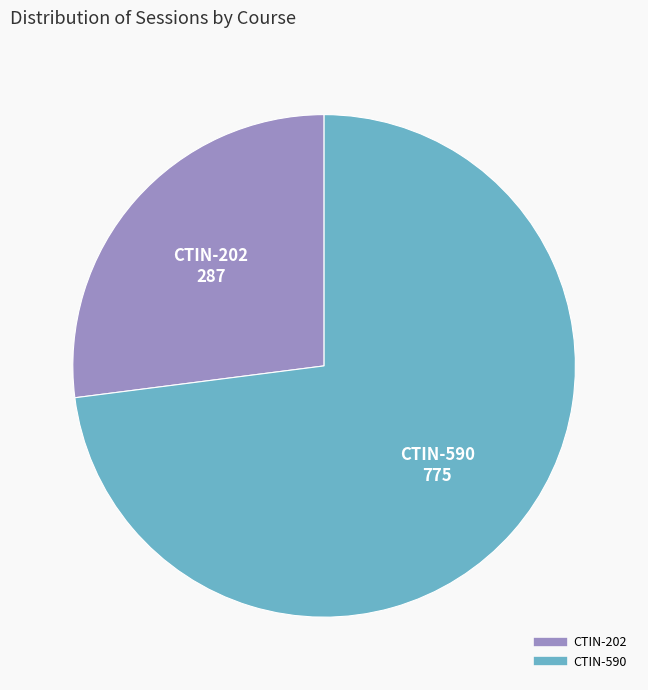

What is the ratio of the value at CTIN-590 to the value at CTIN-202?

2.7